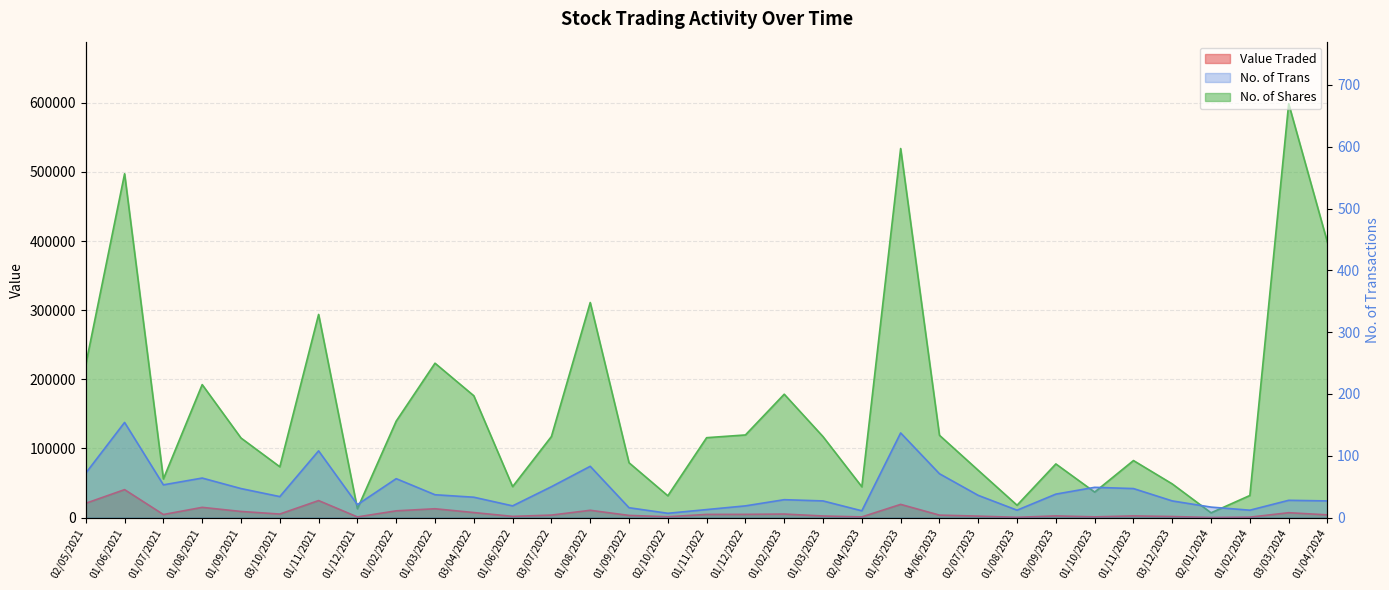

At which label does Value Traded first exceed 3988?

02/05/2021